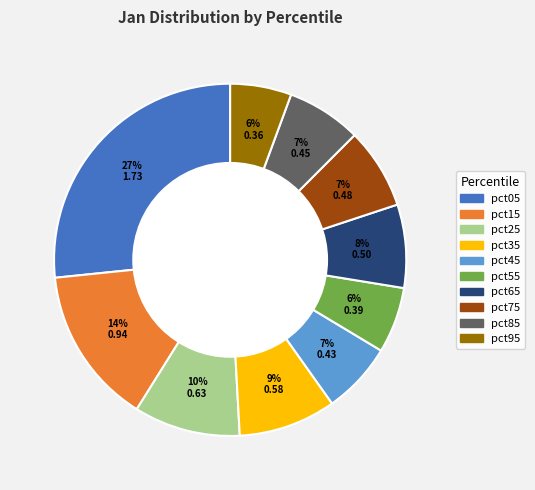

Combined, do pct35 and pct45 account for over 50%?

No